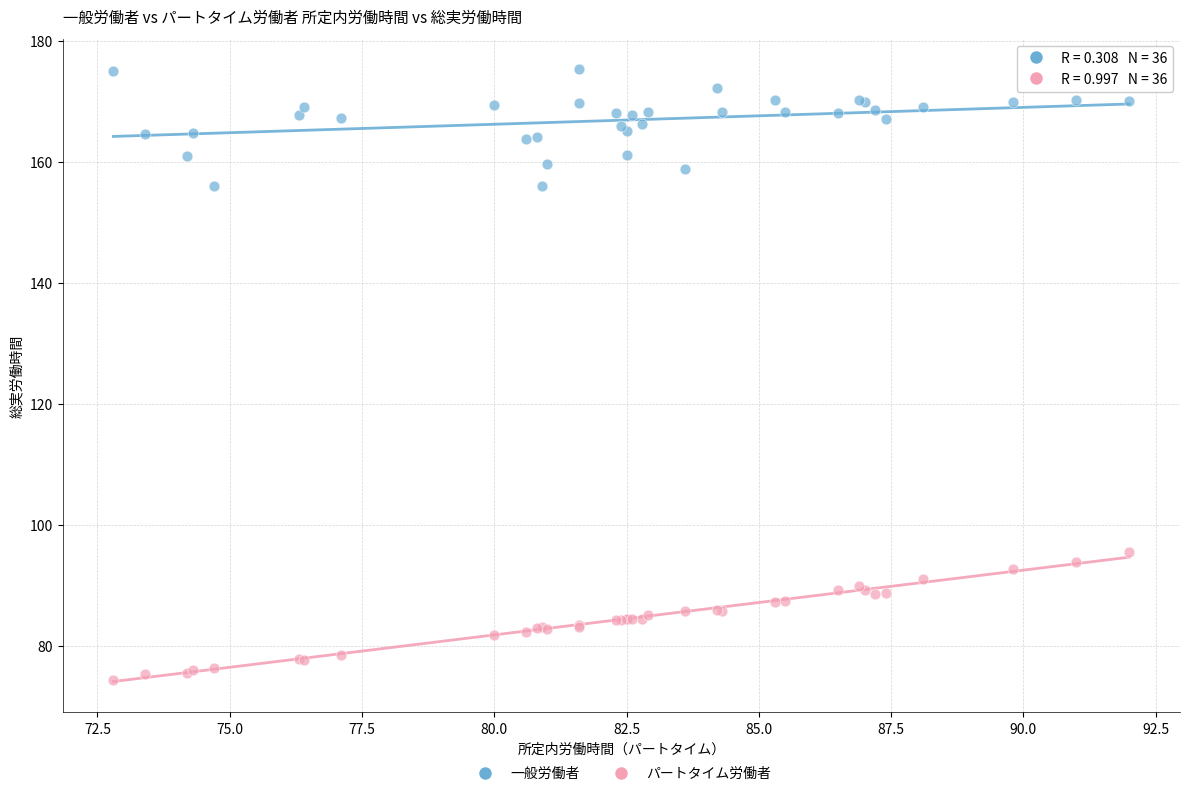

Which series reaches the maximum Y coordinate?

一般労働者